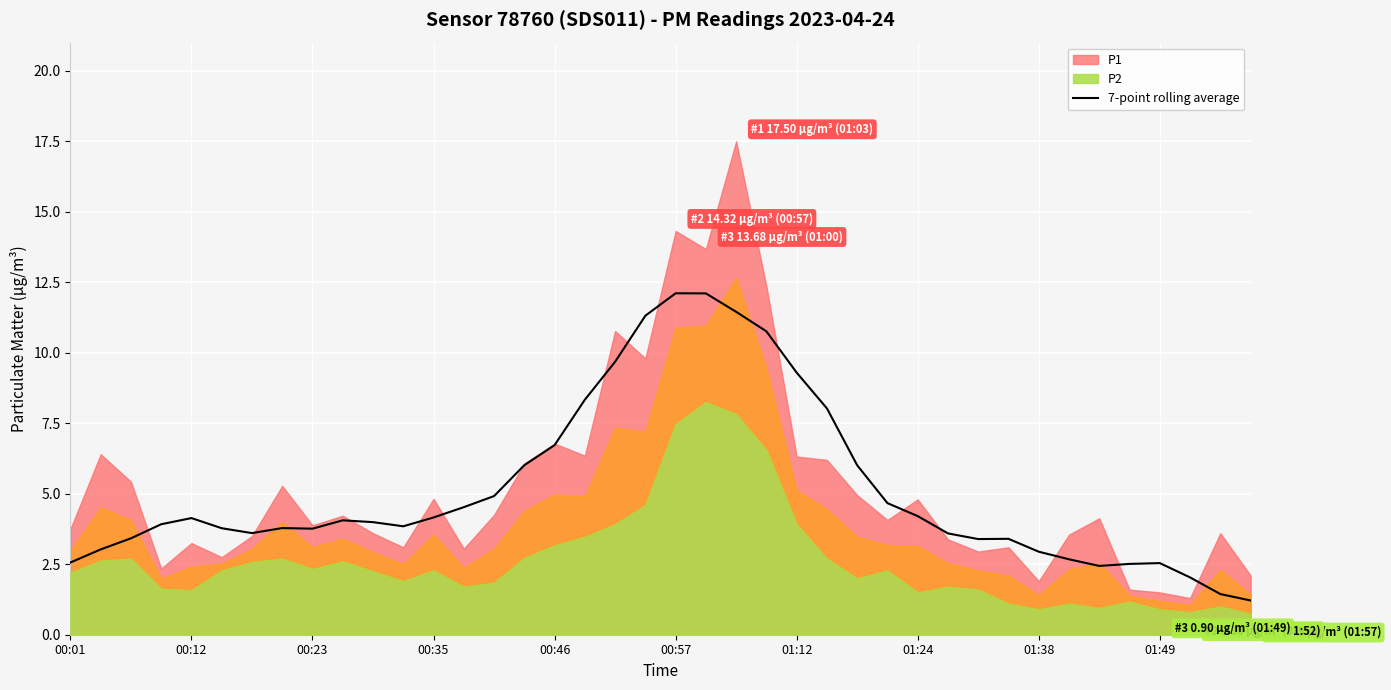

What is the highest value of the 7-point rolling average series?

12.1